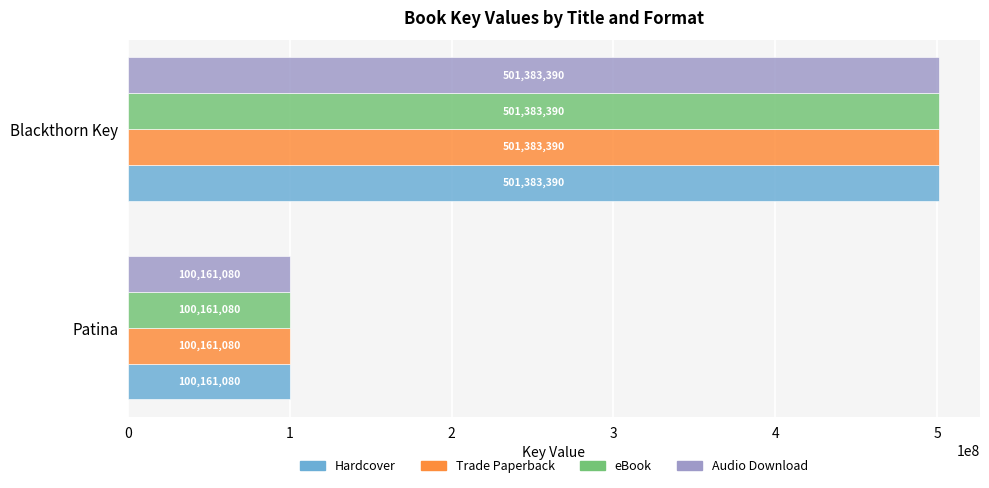

Rank the categories by eBook value from lowest to highest.

Patina, Blackthorn Key